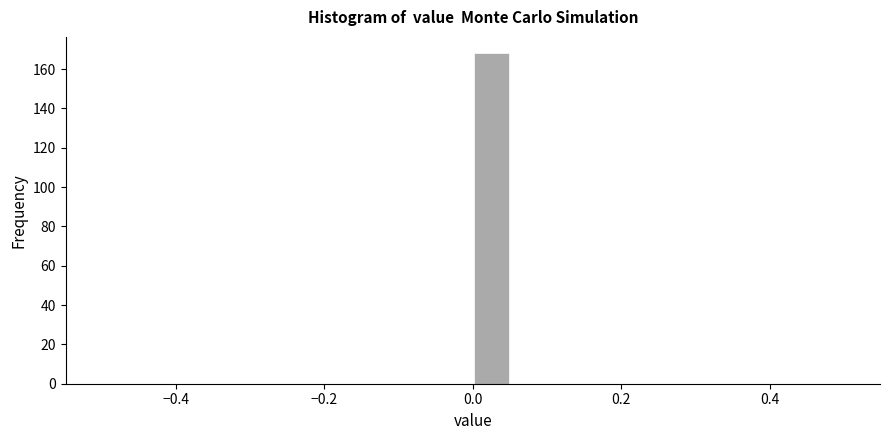

Read against the x-axis, roughly where is the centre of the tallest bar?

0.02